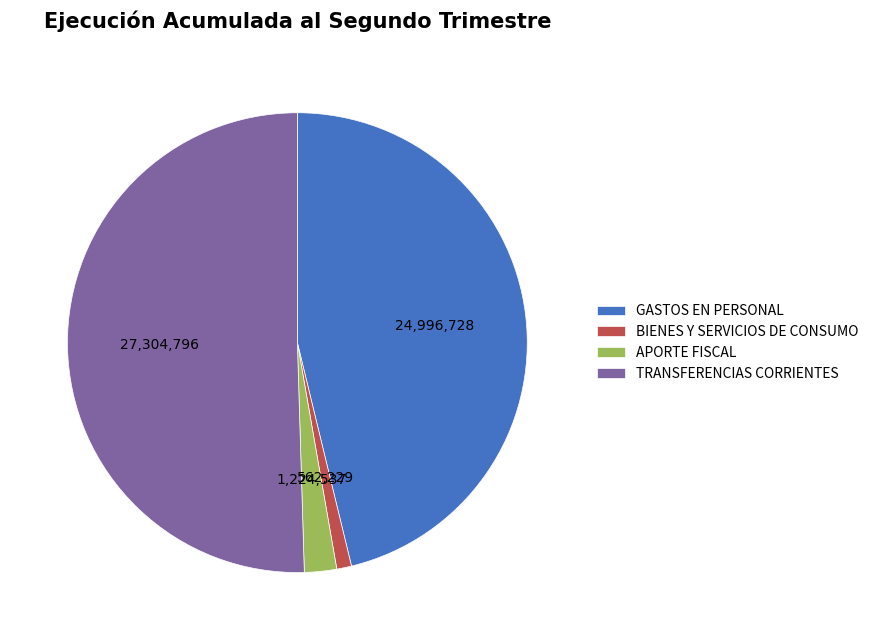

The GASTOS EN PERSONAL slice represents 34% of the pie. True or false?

False